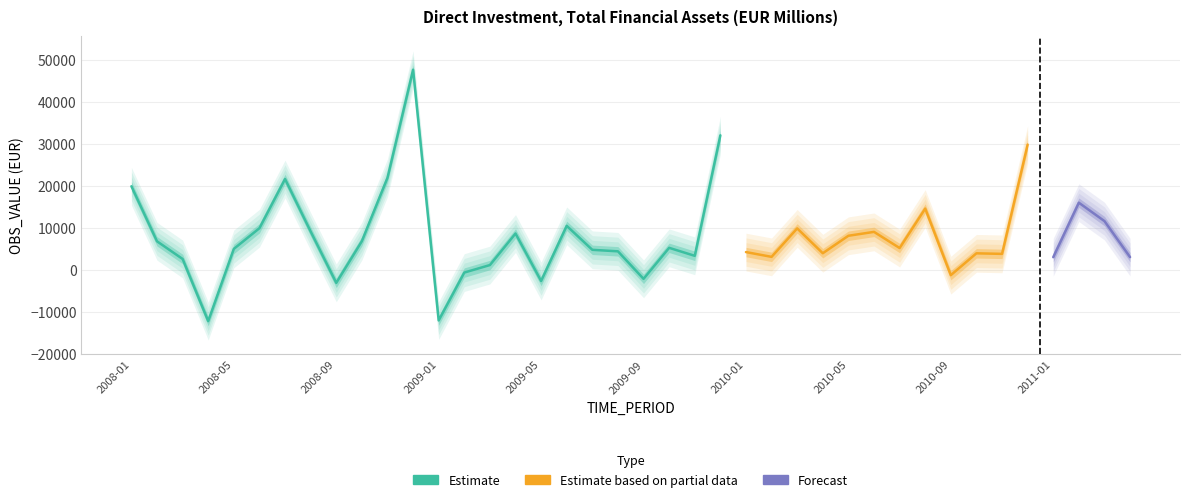

What is the label of the 6th point from the right?

2010-11